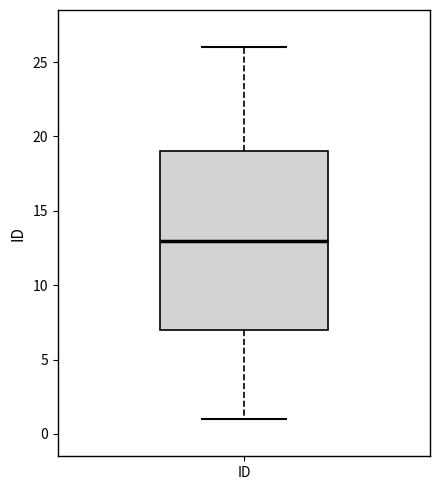

Transcribe this box plot: give where the median line is, the range the box spans, and where the two whiskers end, as read against the y-axis. The values are not printed on the chart, so give them approximately, as read against the axis.

median 13, box 7 to 19, whiskers 1 to 26